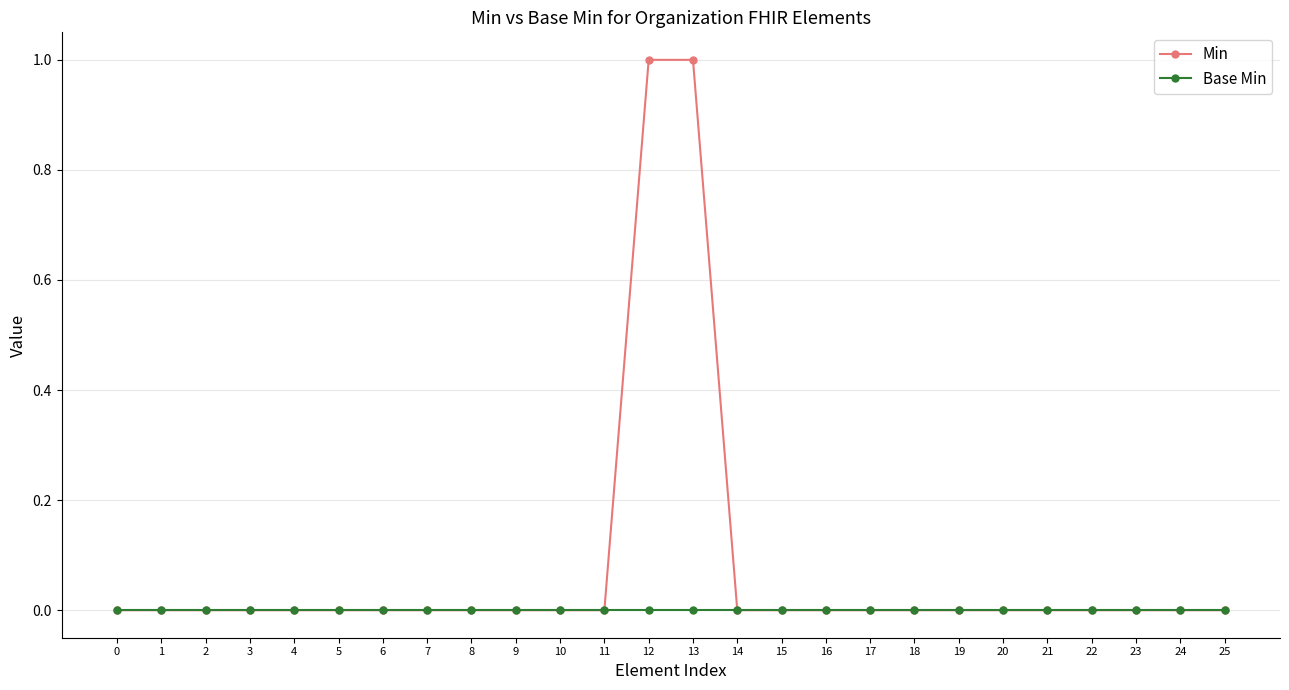

Reading left to right, extract all data points from this chart.

Min: 0=0	1=0	2=0	3=0	4=0	5=0	6=0	7=0	8=0	9=0	10=0	11=0	12=1	13=1	14=0	15=0	16=0	17=0	18=0	19=0	20=0	21=0	22=0	23=0	24=0	25=0
Base Min: 0=0	1=0	2=0	3=0	4=0	5=0	6=0	7=0	8=0	9=0	10=0	11=0	12=0	13=0	14=0	15=0	16=0	17=0	18=0	19=0	20=0	21=0	22=0	23=0	24=0	25=0